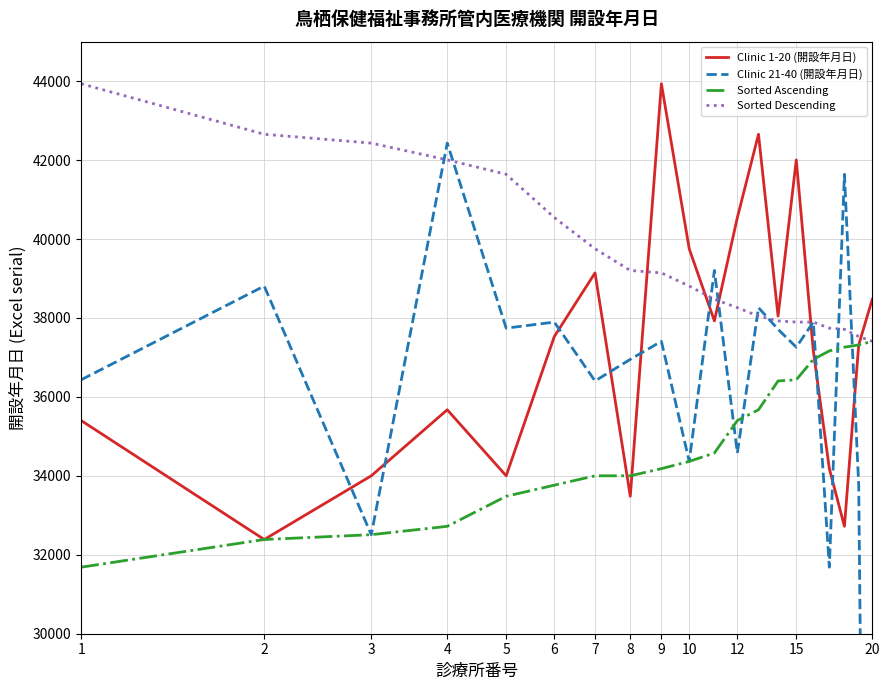

What is the difference between the maximum and second lowest values in the Clinic 21-40 (開設年月日) series?

10744